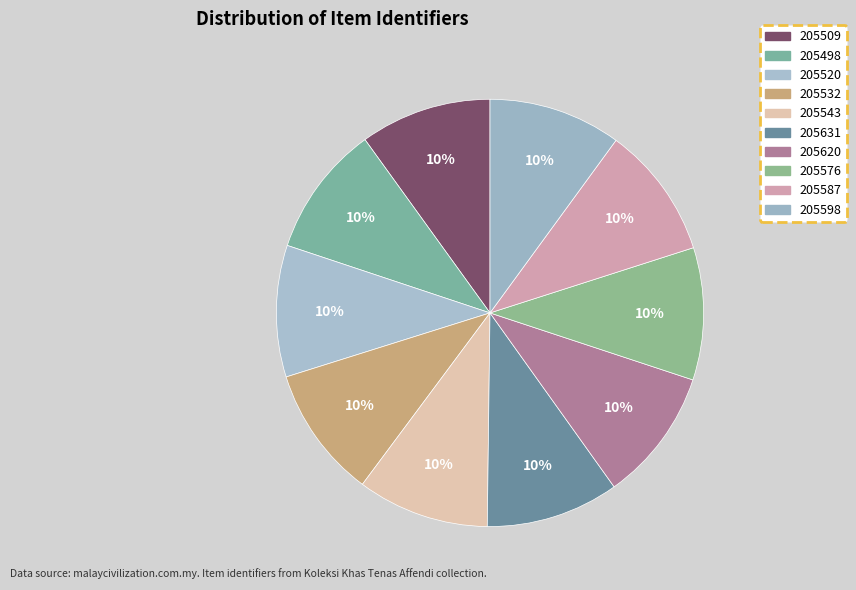

To the nearest percent, what is the average slice percentage?

10%